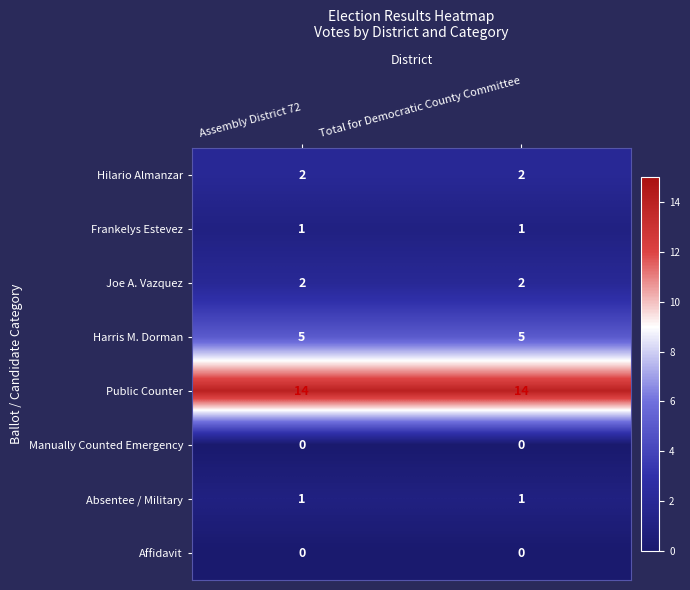

What is the total value across all series at Assembly District 72?

25